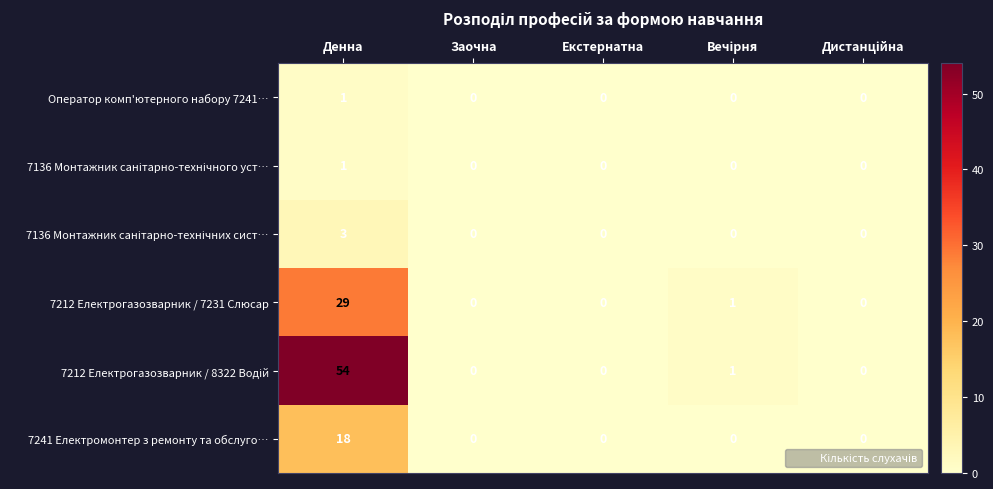

The value of 7241 Електромонтер з ремонту та обслуго… at Денна is 25. True or false?

False